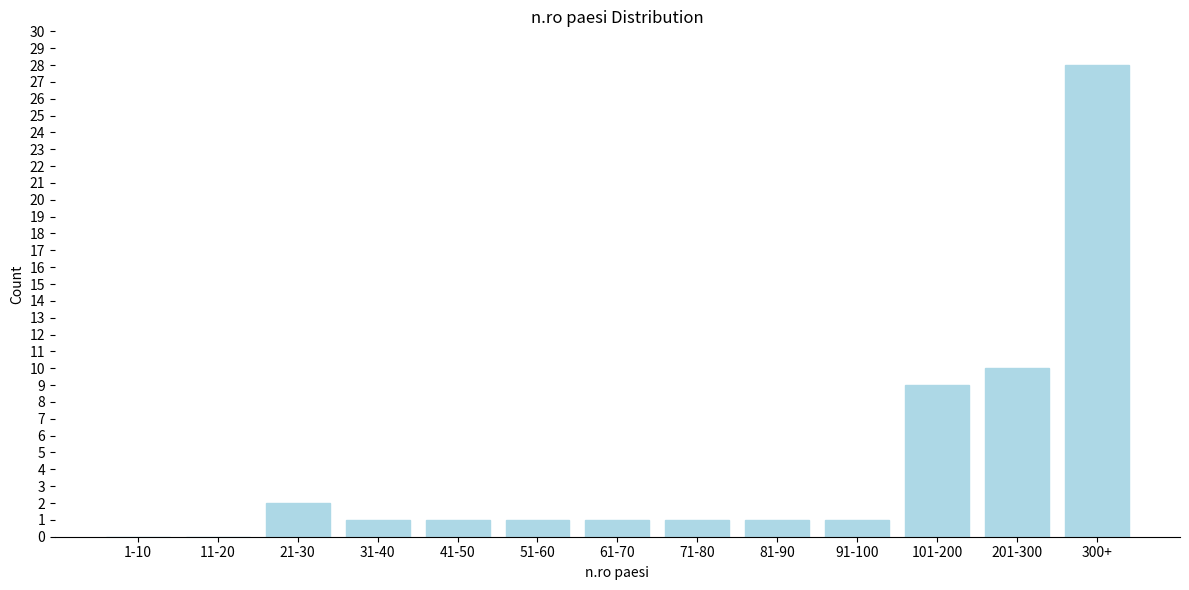

Reading left to right, list all the values displayed in this chart.

1-10=0	11-20=0	21-30=2	31-40=1	41-50=1	51-60=1	61-70=1	71-80=1	81-90=1	91-100=1	101-200=9	201-300=10	300+=28